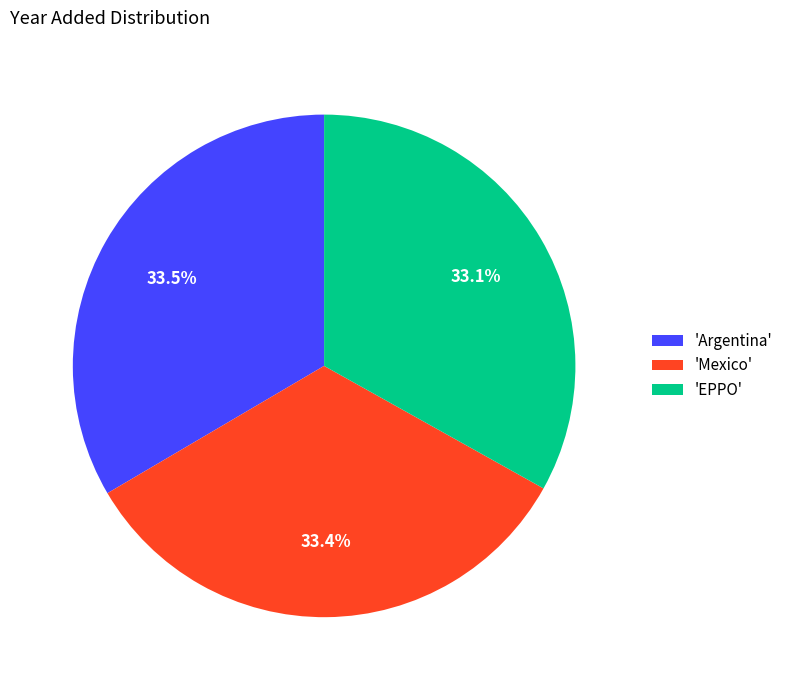

Does 'Mexico' account for over 50% of the chart?

No